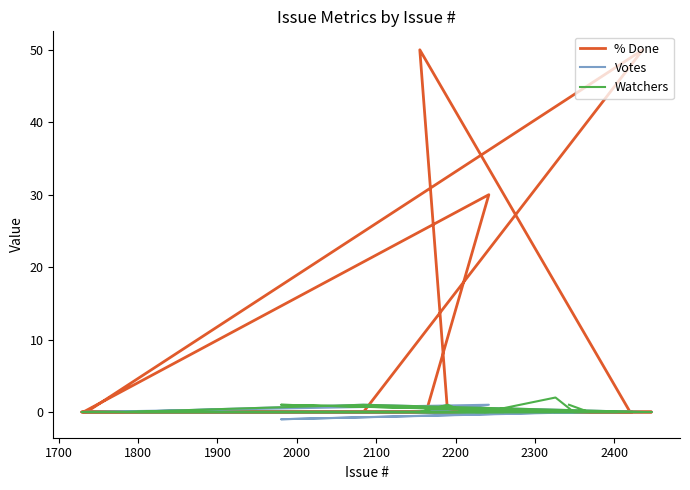

True or false: Votes has a value of 1 at 23.

False